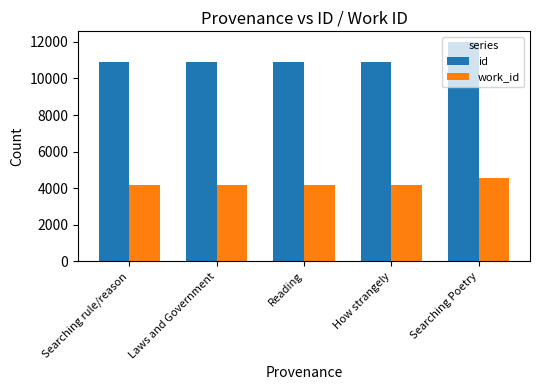

Which series has the largest total across all categories?

id